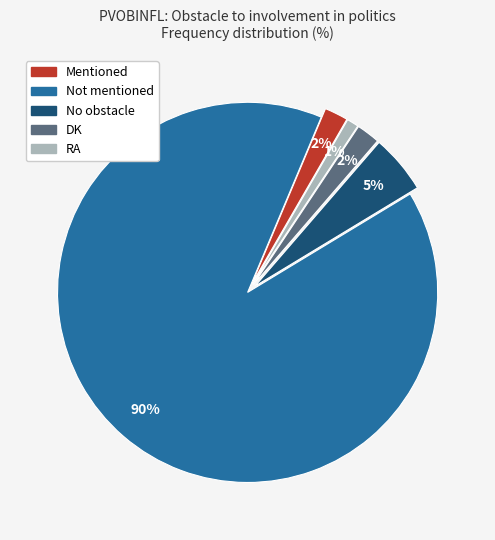

Between DK and Not mentioned, which is larger?

Not mentioned